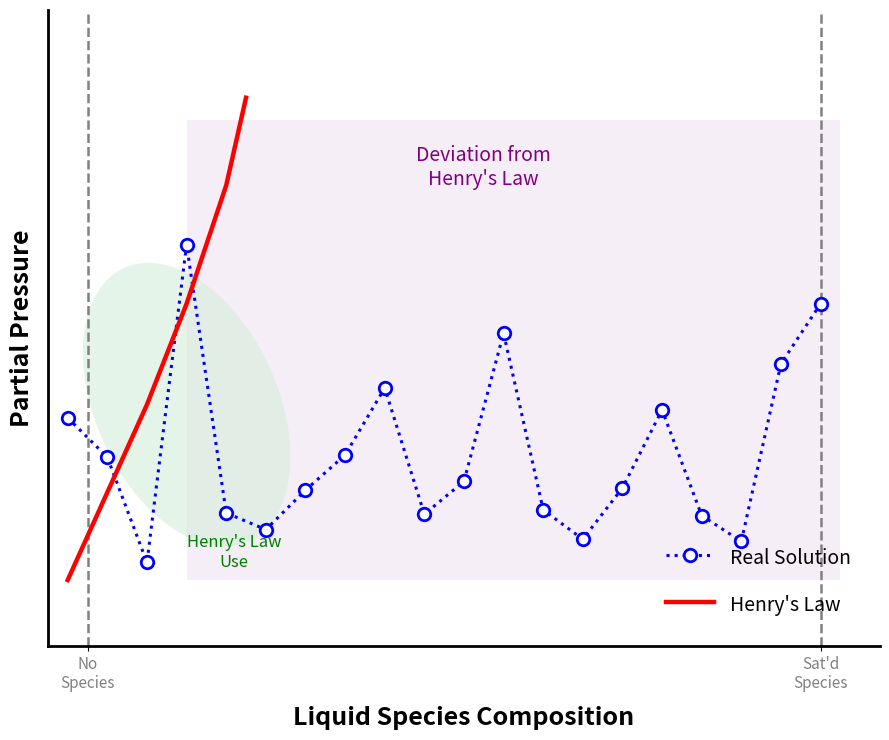

What is the difference between the maximum and second lowest values?

6.8